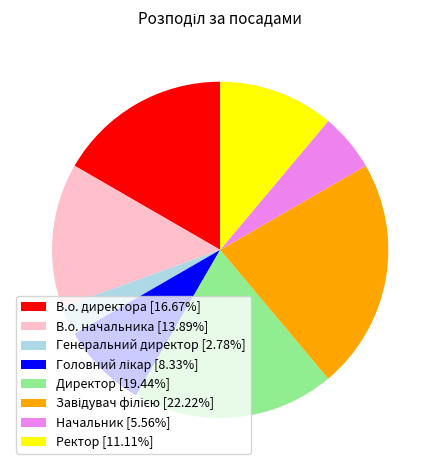

Does Директор [19.44%] account for over 50% of the chart?

No